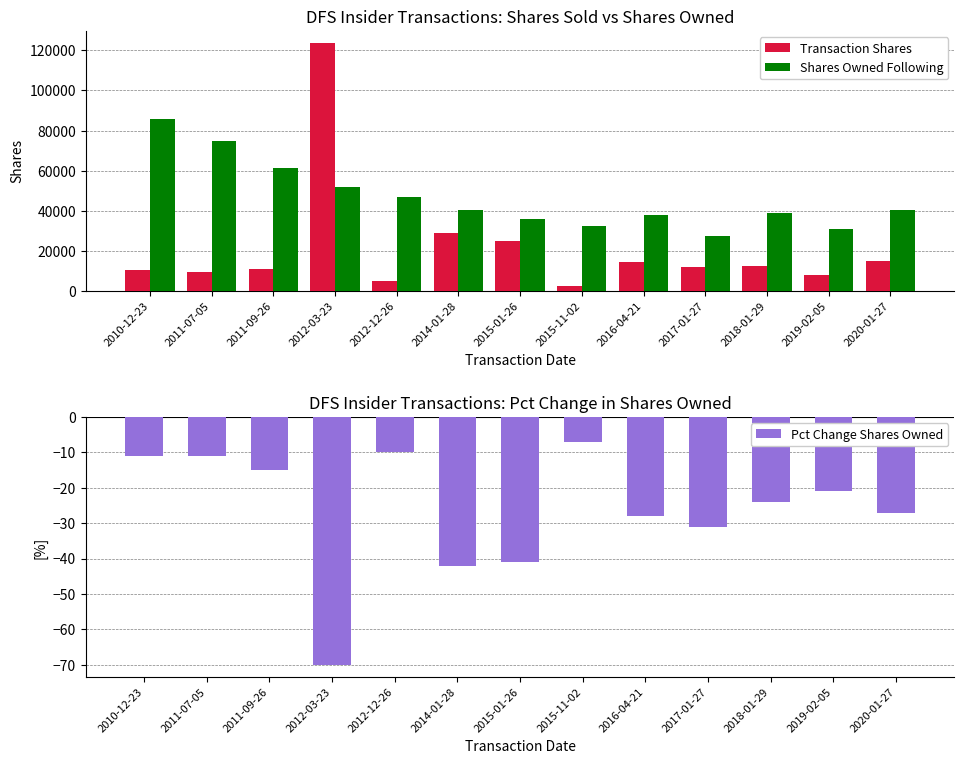

Which series has the widest spread of values?

Transaction Shares